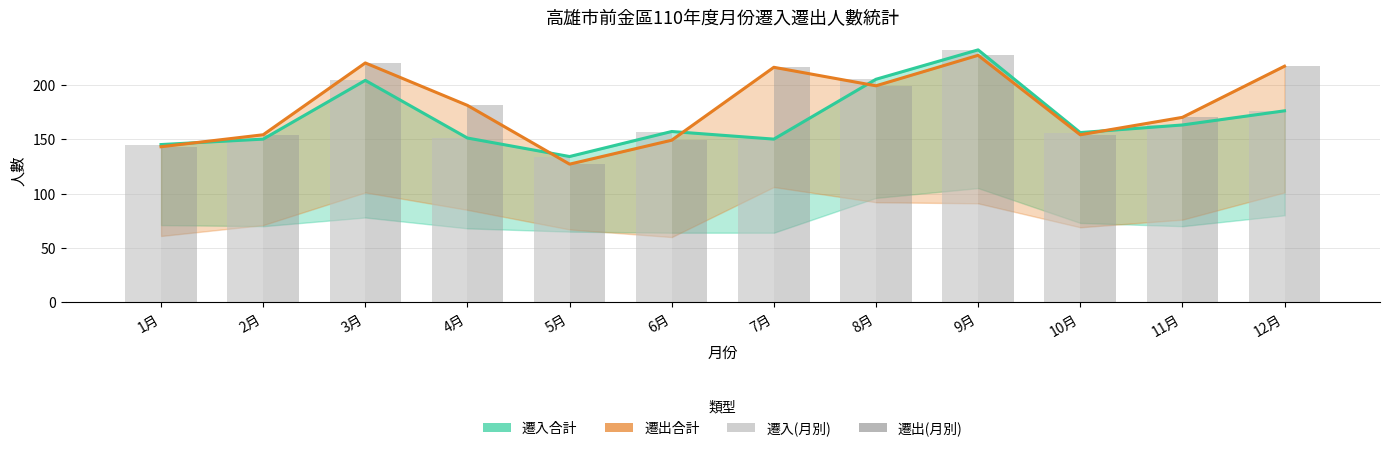

What is the label of the 3rd bar from the left?

3月